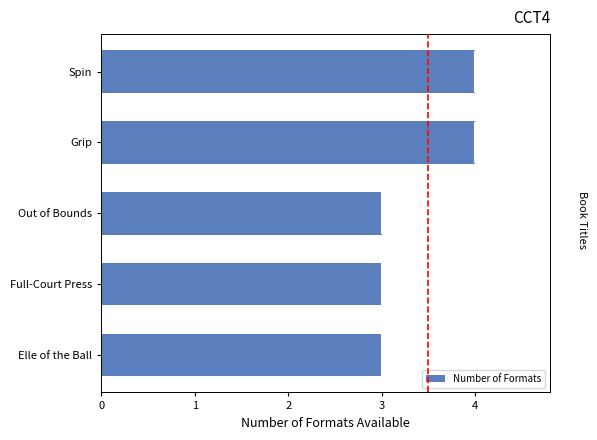

Reading top to bottom, what are all the values shown in this chart?

Spin=4	Grip=4	Out of Bounds=3	Full-Court Press=3	Elle of the Ball=3